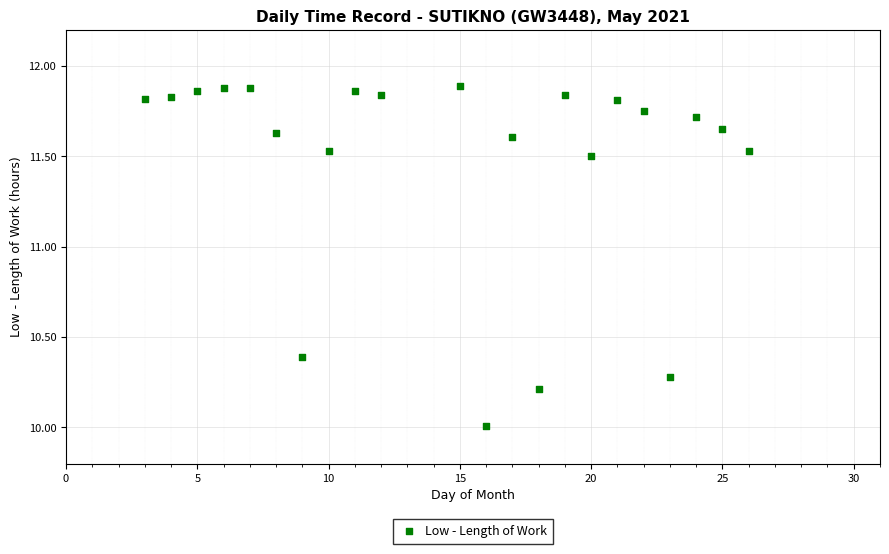

What is the range of X values (max minus min)?

23.0